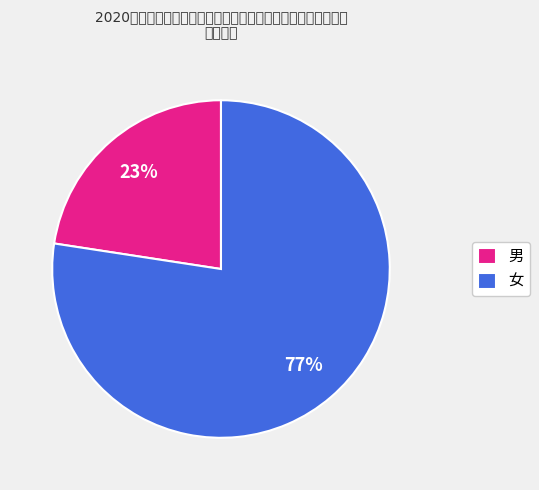

To the nearest percent, what is the combined percentage of 女 and 男?

100%